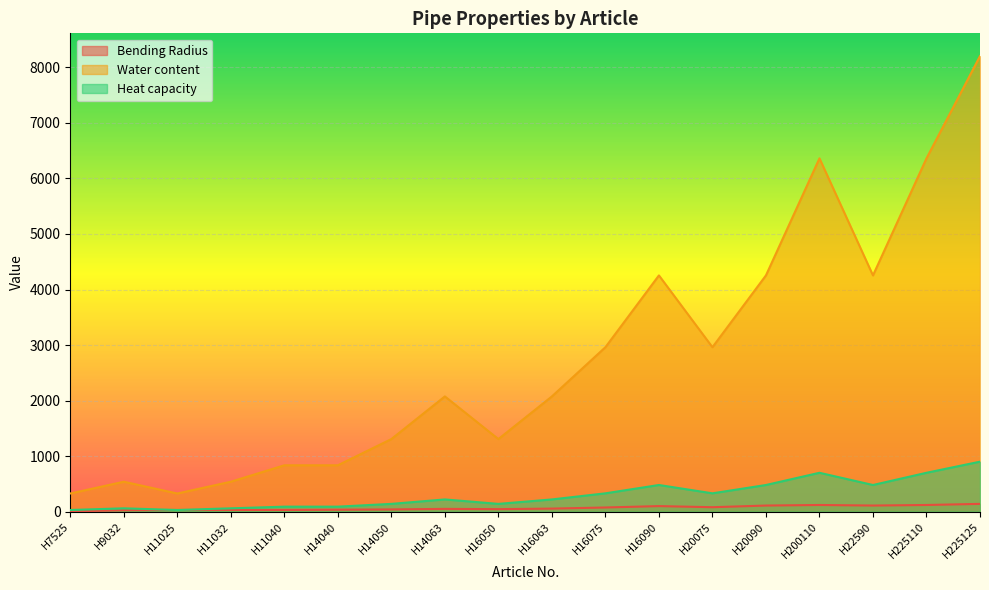

Reading left to right, list all the values displayed in this chart.

Bending Radius: 4	25	30	30	30	35	40	50	45	55	75	100	80	110	120	110	120	140
Water content: 327	539	327	539	835	835	1307	2075	1307	2075	2961	4254	2961	4254	6362	4254	6362	8203
Heat capacity: 30	60	30	60	90	90	140	220	140	220	330	480	330	480	700	480	700	900